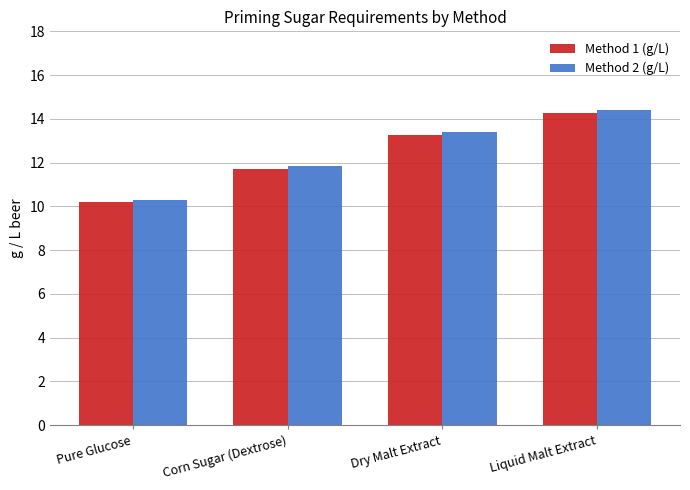

What is the label of the 3rd bar from the right?

Corn Sugar (Dextrose)